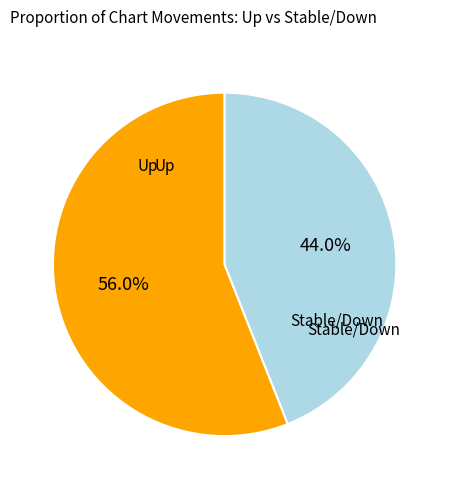

Is there any slice that represents more than half of the pie?

Yes